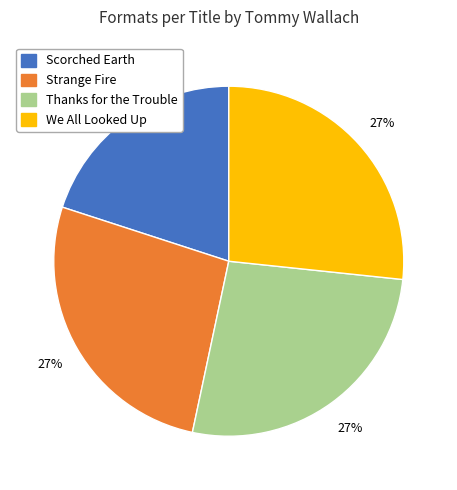

To the nearest percent, what is the average slice percentage?

25%